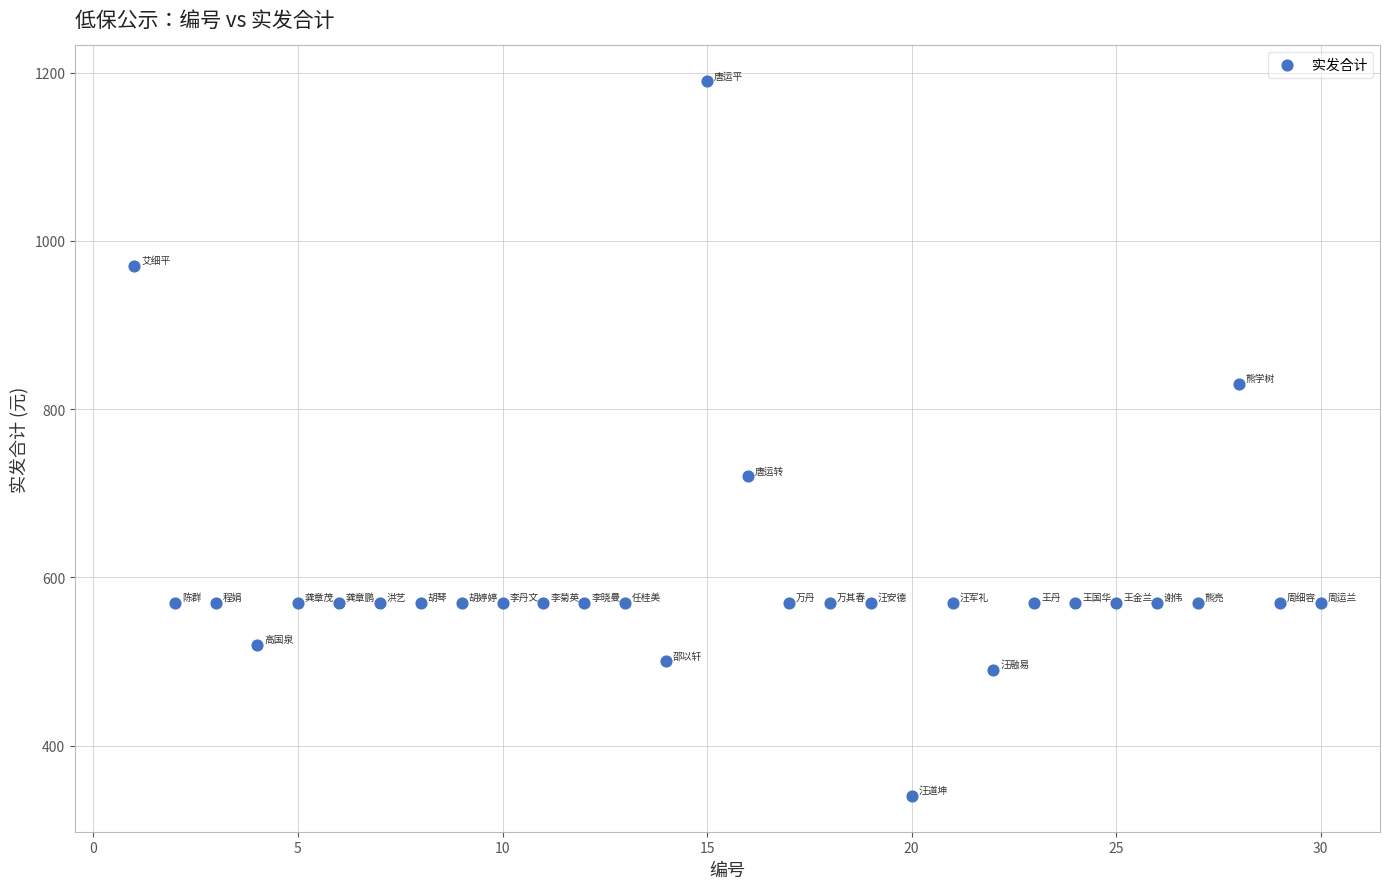

What is the range of Y values (max minus min)?

850